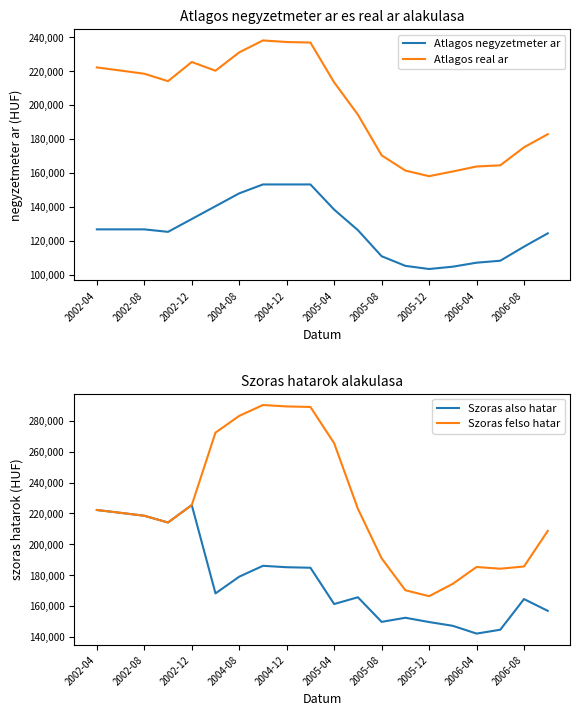

What is the maximum value for Atlagos negyzetmeter ar?

153181